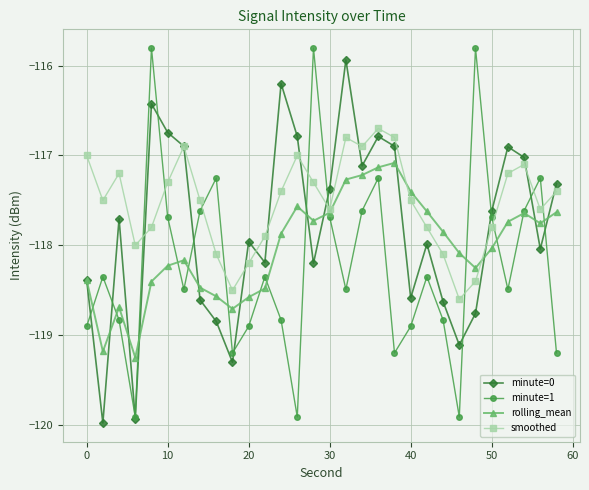

What is the value of the smoothed point at the 10th from the left?

-118.5